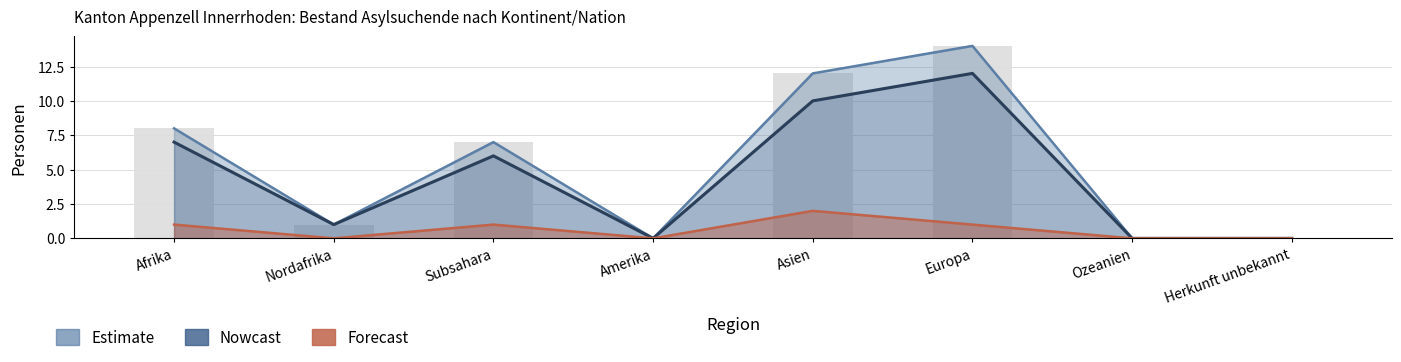

What is the difference between the highest and lowest values at Afrika?

7